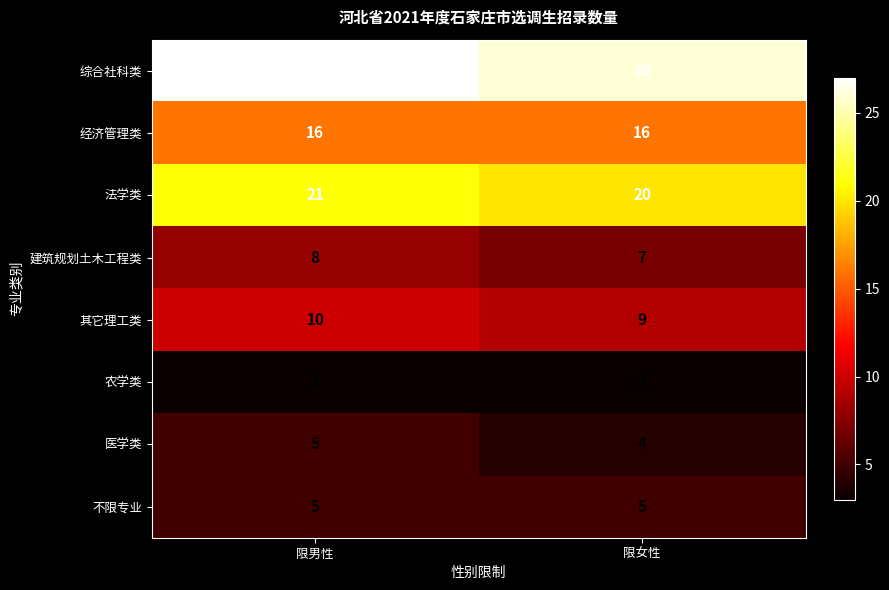

Which series has the largest total across all categories?

综合社科类